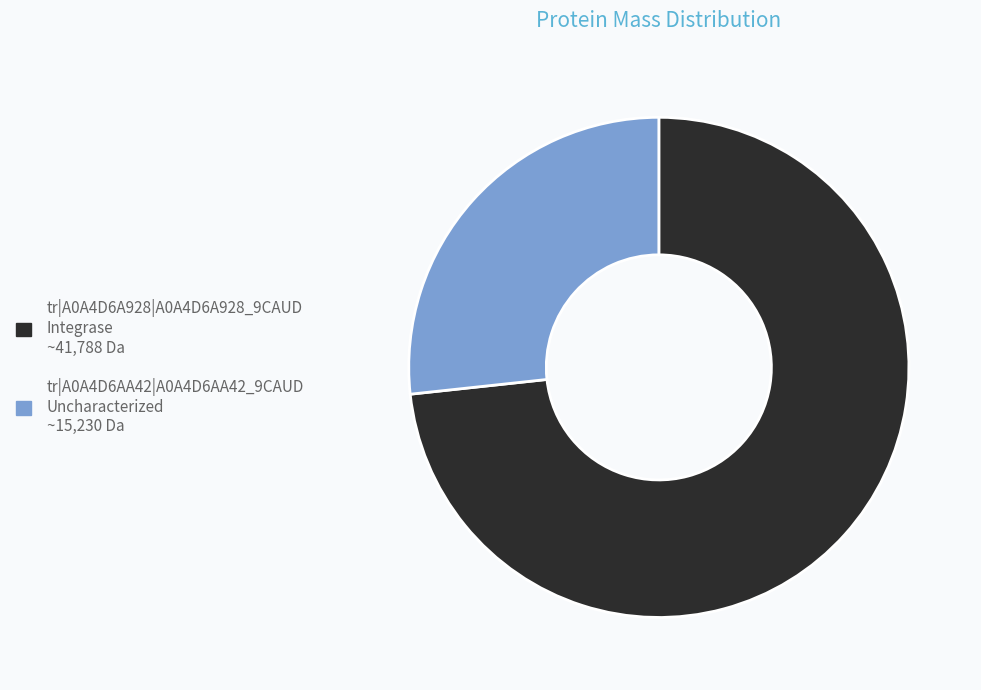

What is the smallest slice in the pie chart?

tr|A0A4D6AA42|A0A4D6AA42_9CAUD Uncharacterized